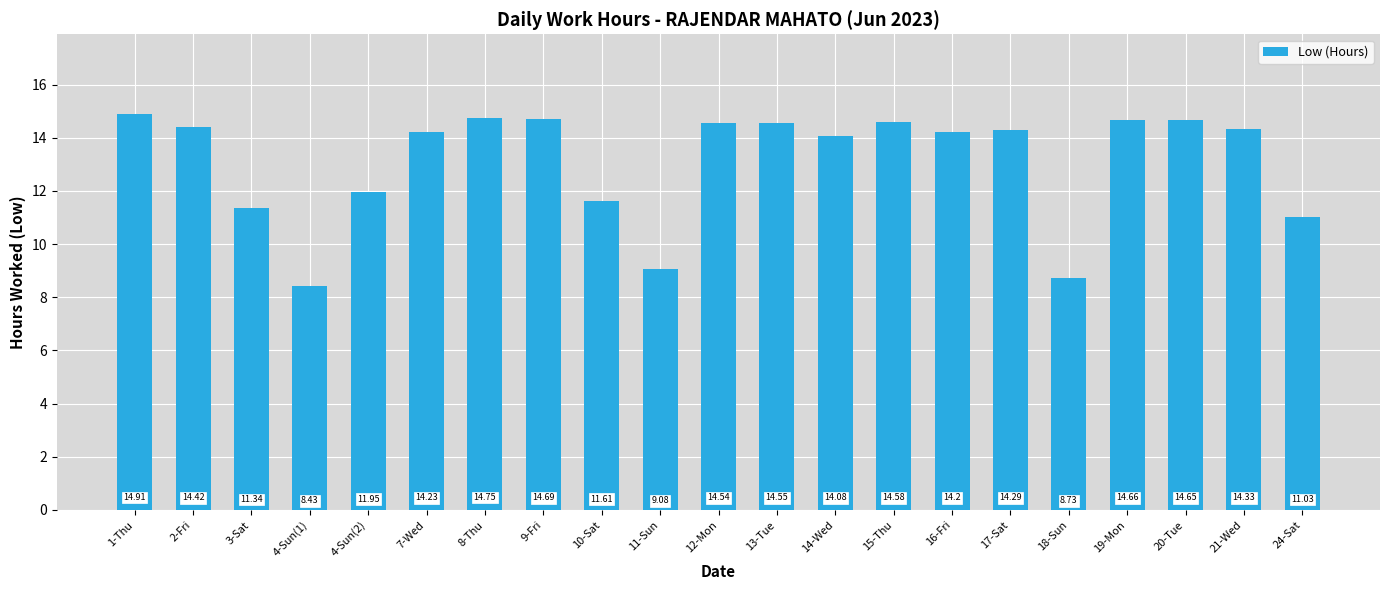

Where does the data first go above 14?

1-Thu